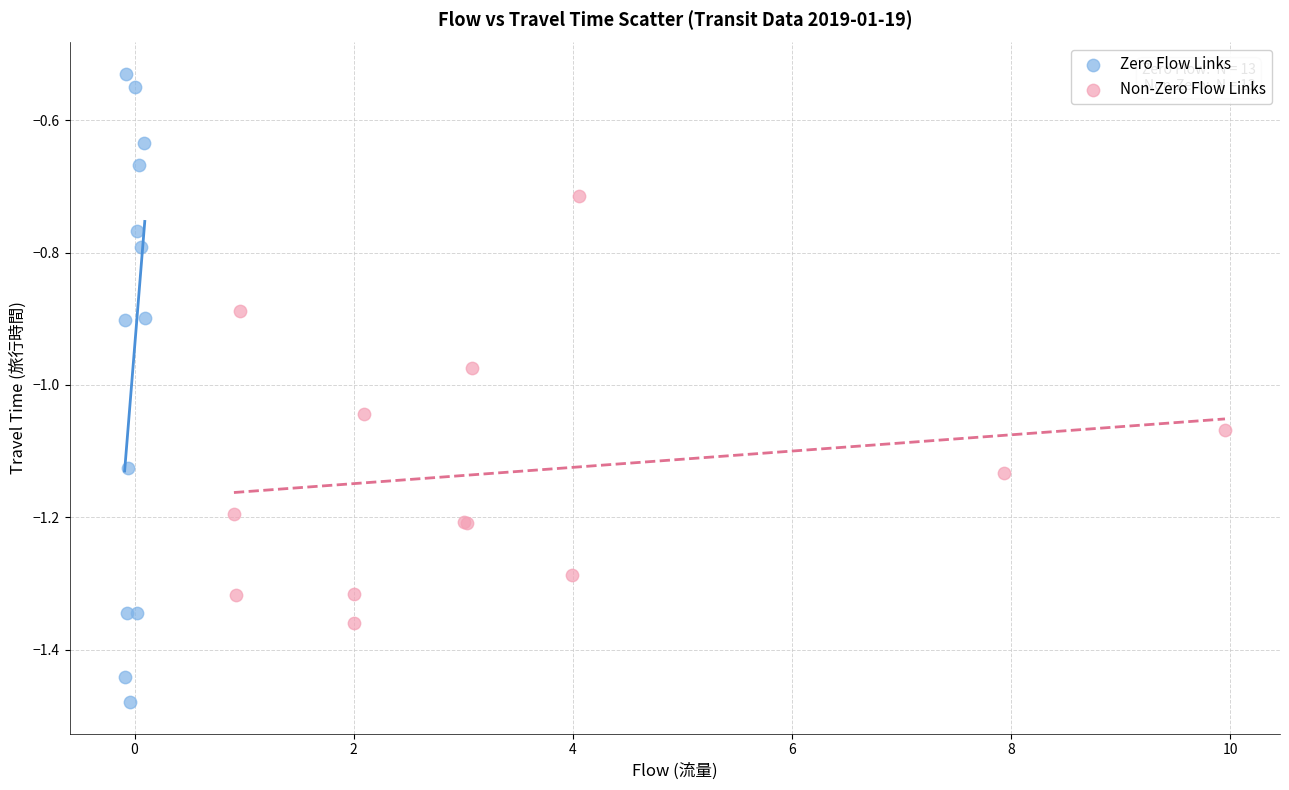

Which series contains the highest Y value?

Zero Flow Links